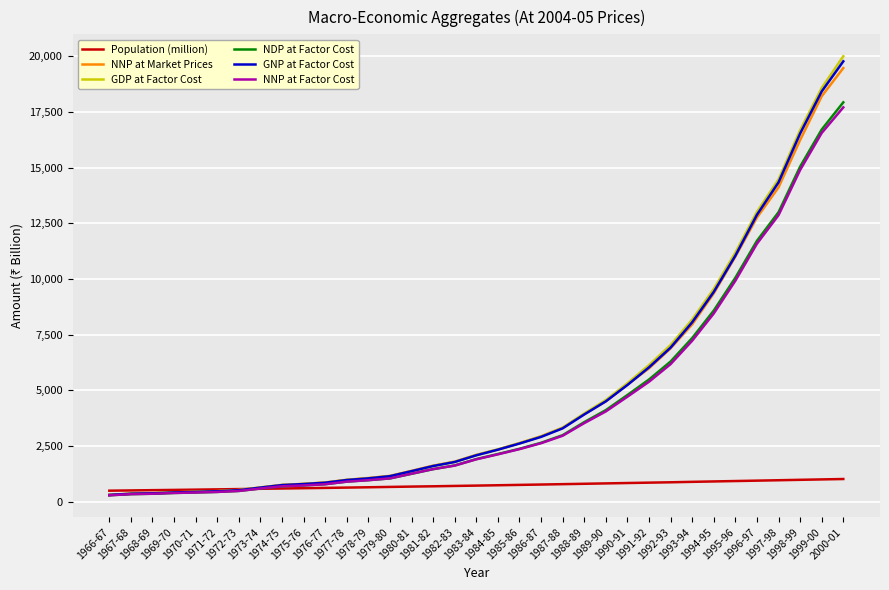

What is the highest value of the Population (million) series?

1019.0